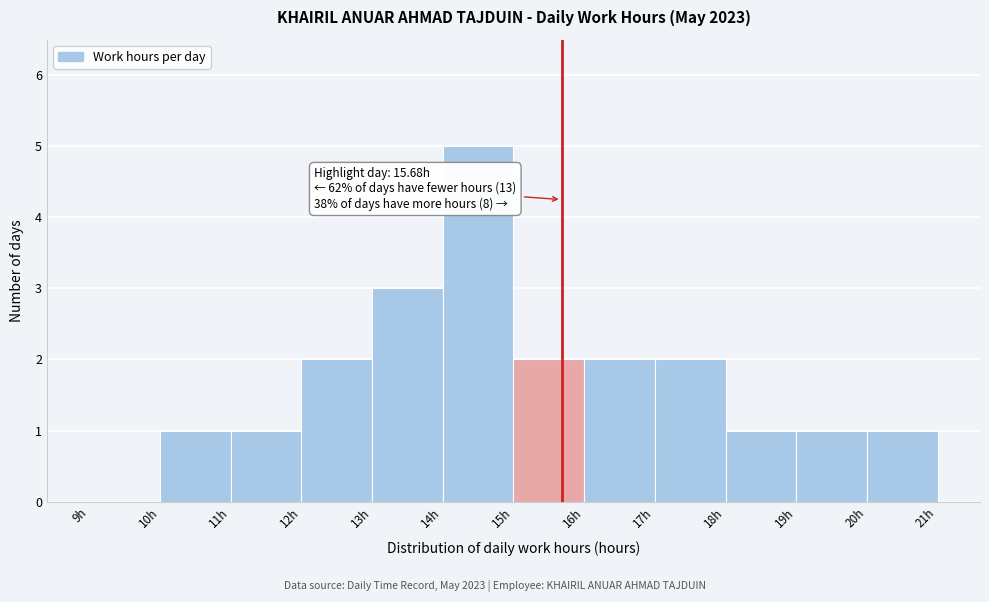

Which range on the x-axis has the tallest bar?

14 to 15